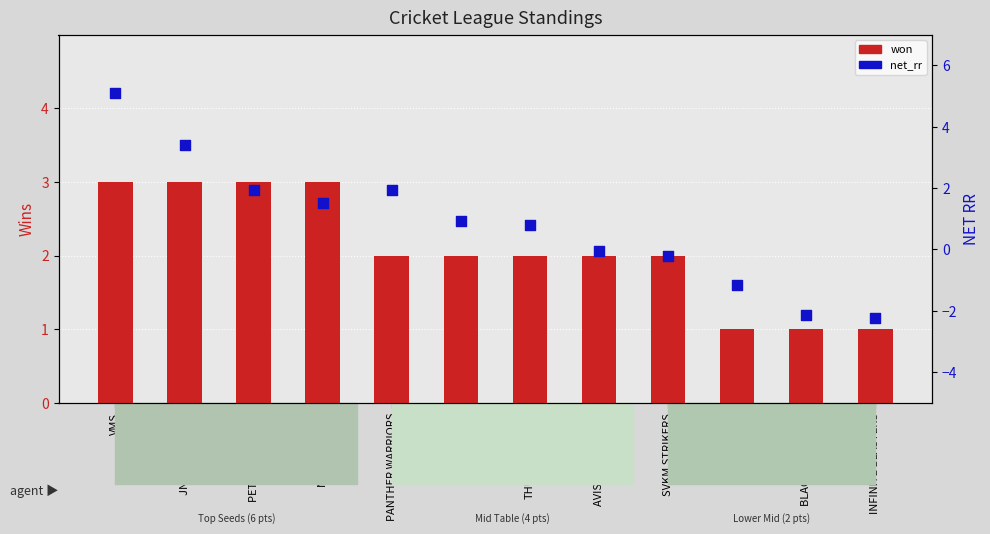

Which series reaches the maximum Y coordinate?

net_rr